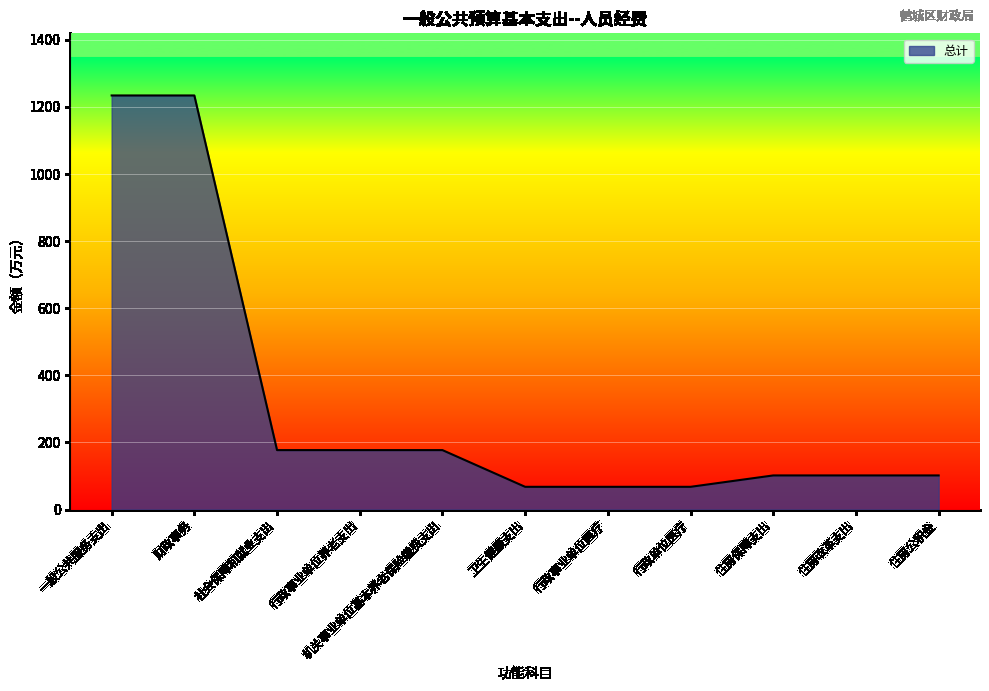

Read the value at 一般公共服务支出.

1234.3